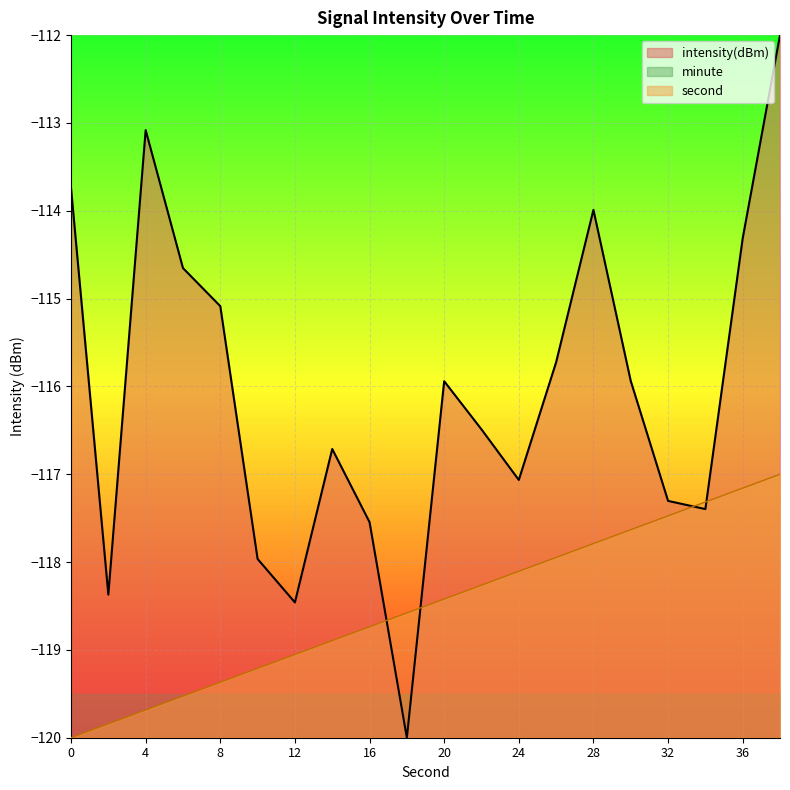

The second series shows -120.0 at 0. True or false?

True